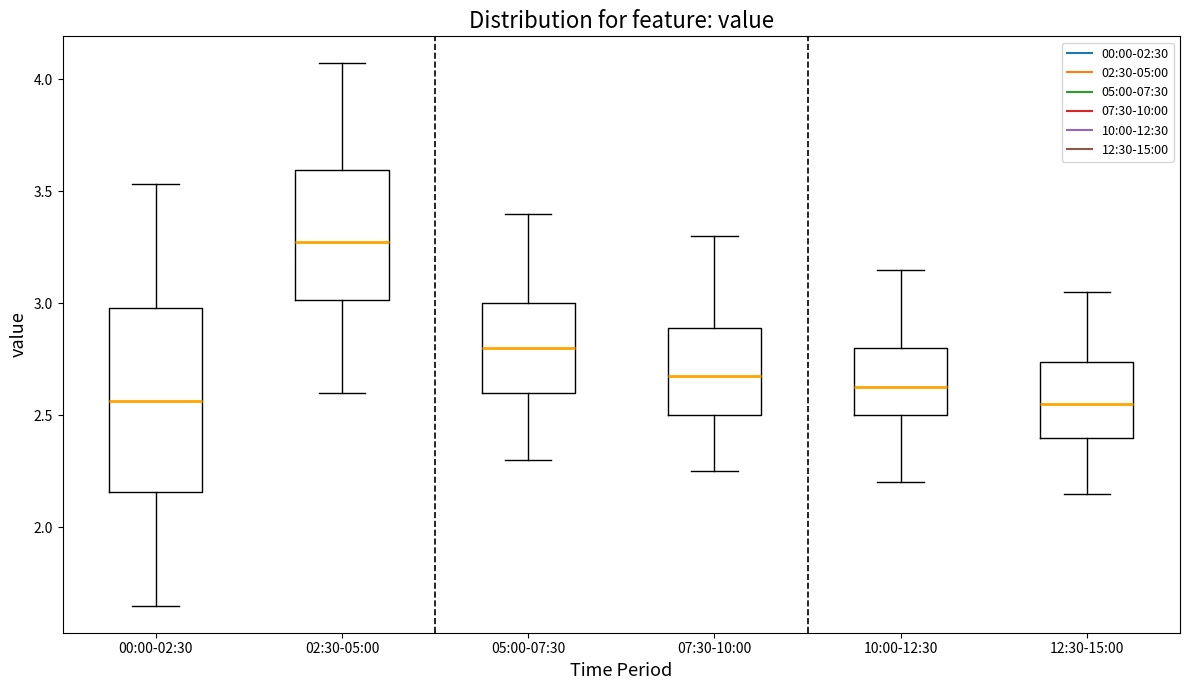

Comparing the boxes themselves (not the whiskers), which one is the tallest?

00:00-02:30